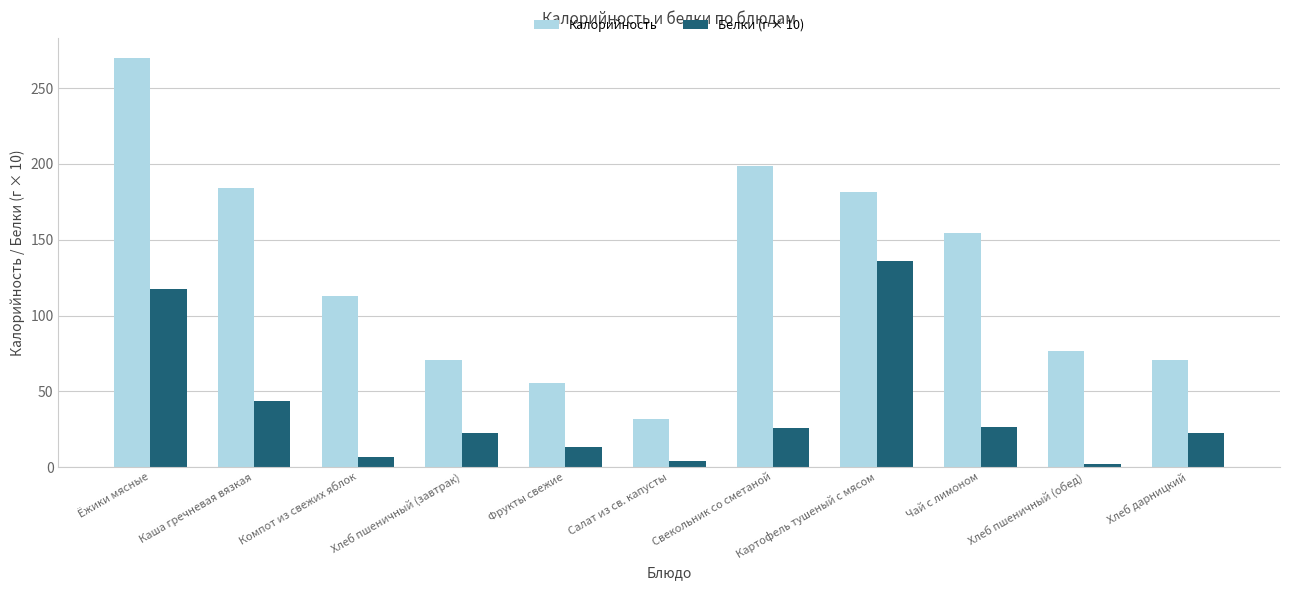

What is the total value across all series at Хлеб пшеничный (обед)?

79.0